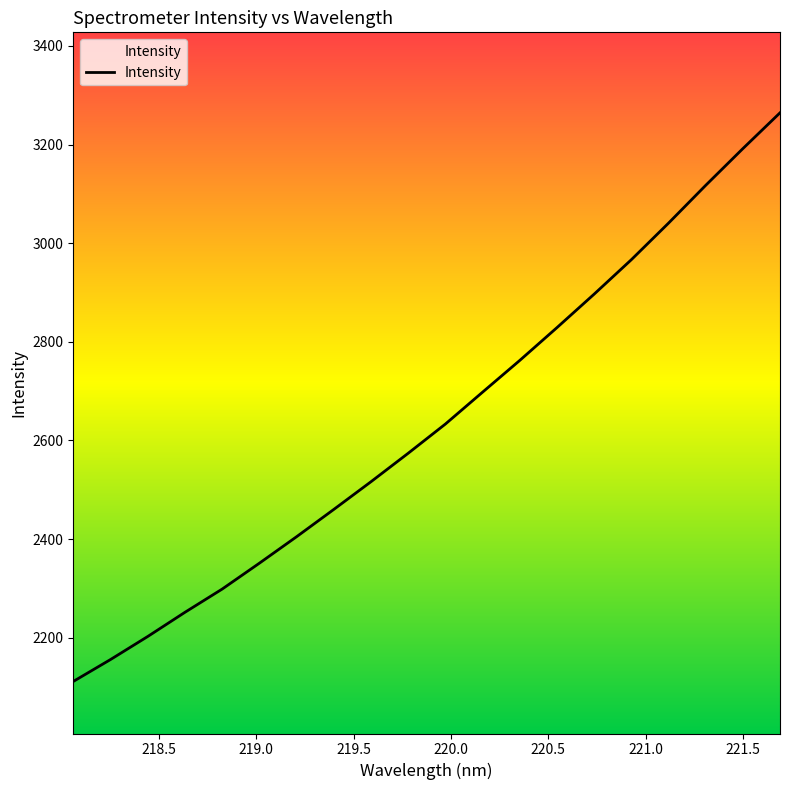

What is the greatest value displayed?

3264.5